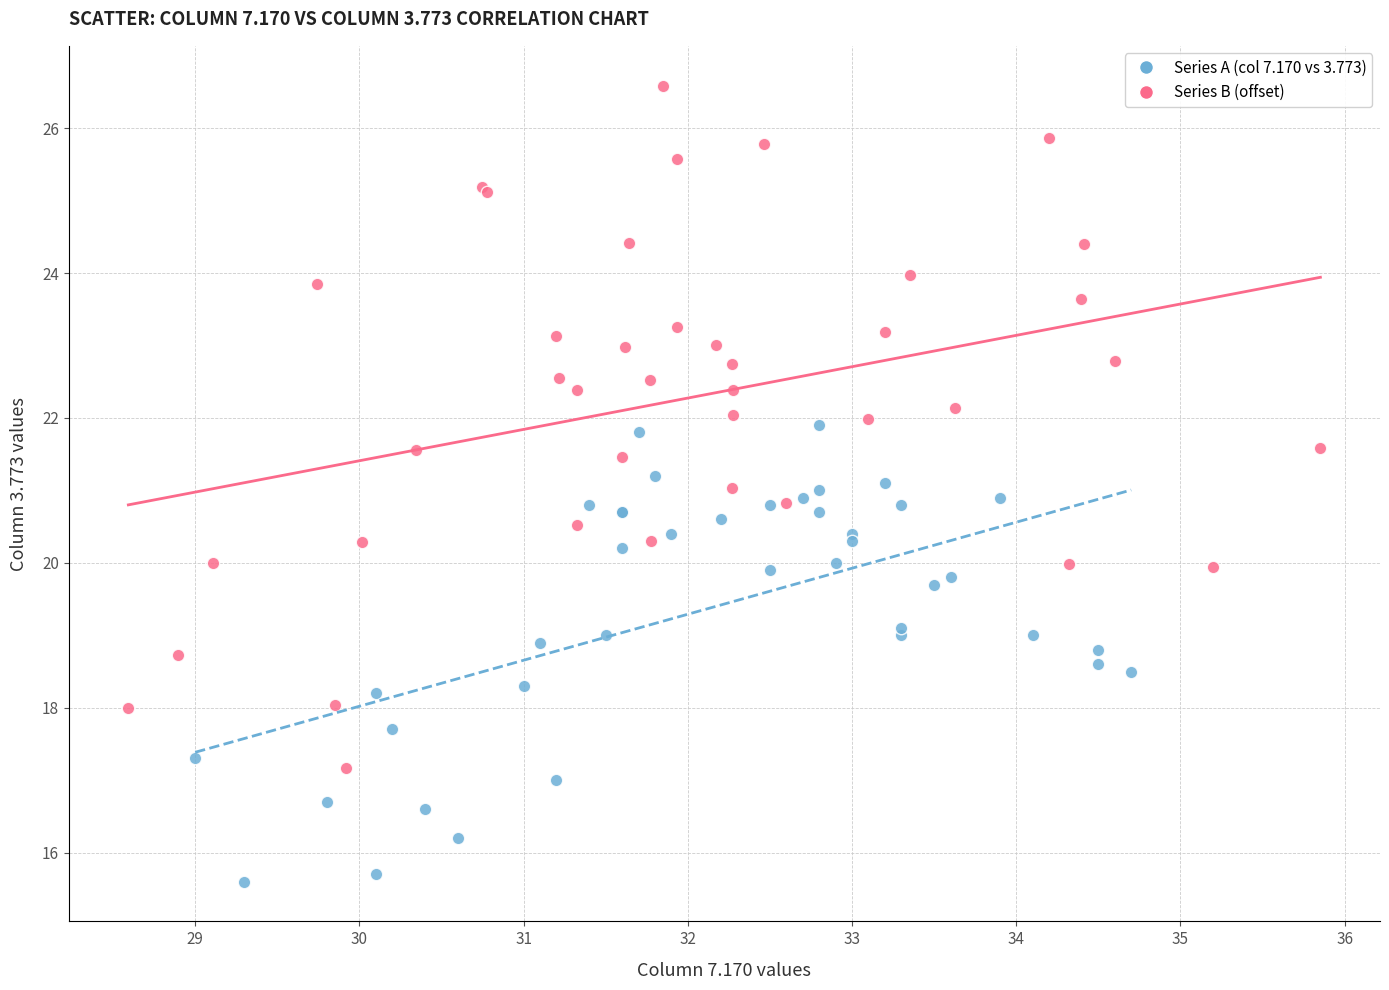

Which series contains the lowest Y value?

Series A (col 7.170 vs 3.773)